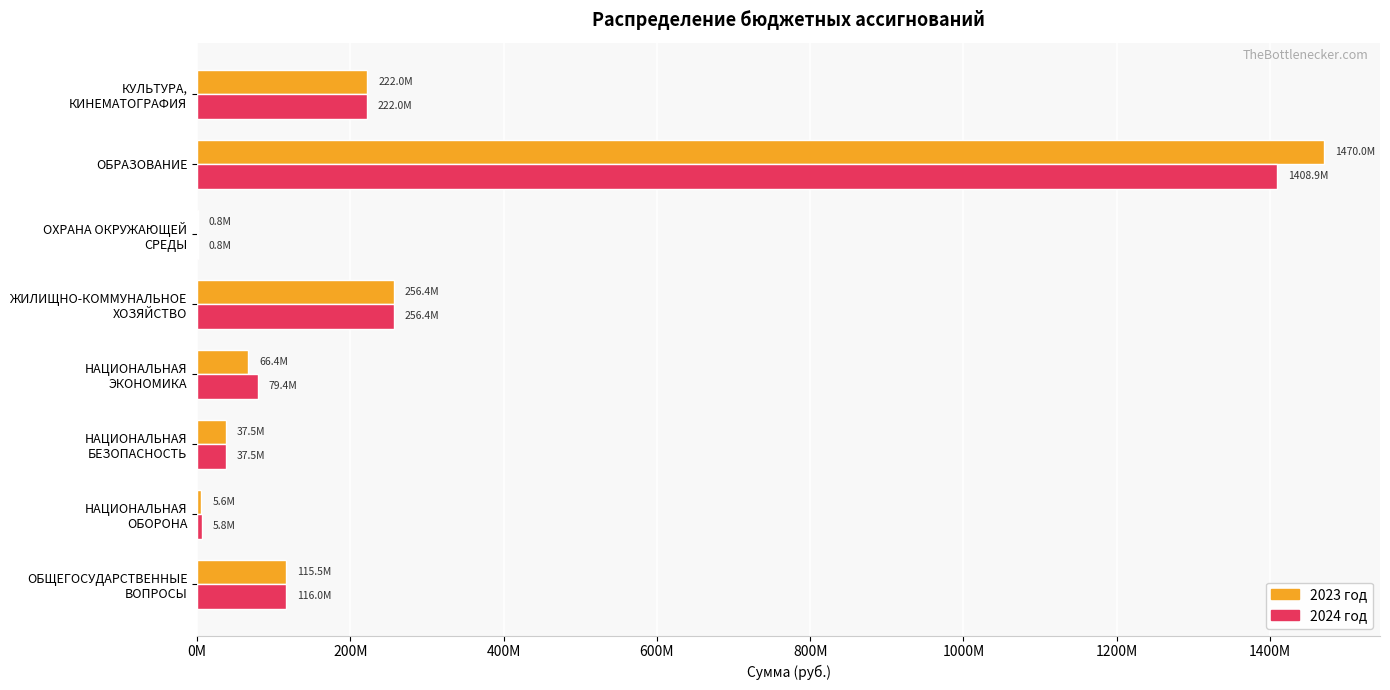

List the series in order of their peak value, highest first.

2023 год, 2024 год